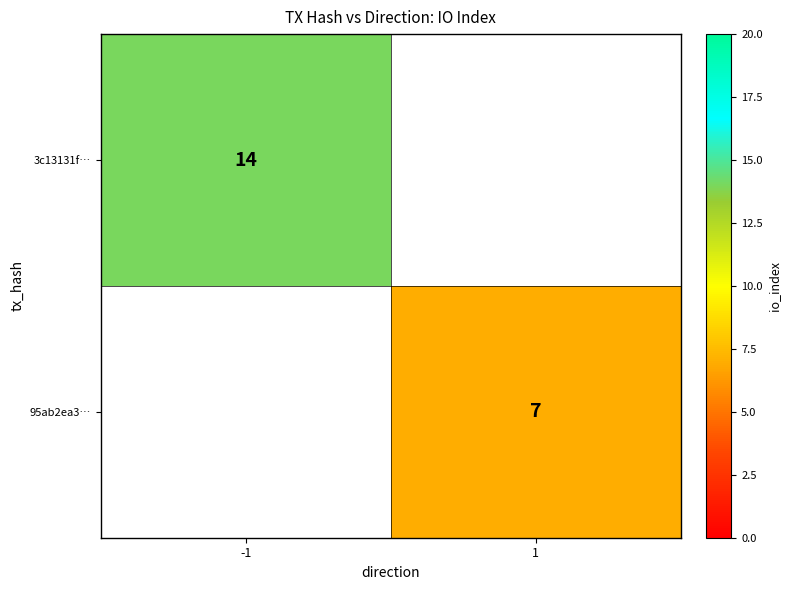

The 3c13131f… series shows 4 at -1. True or false?

False